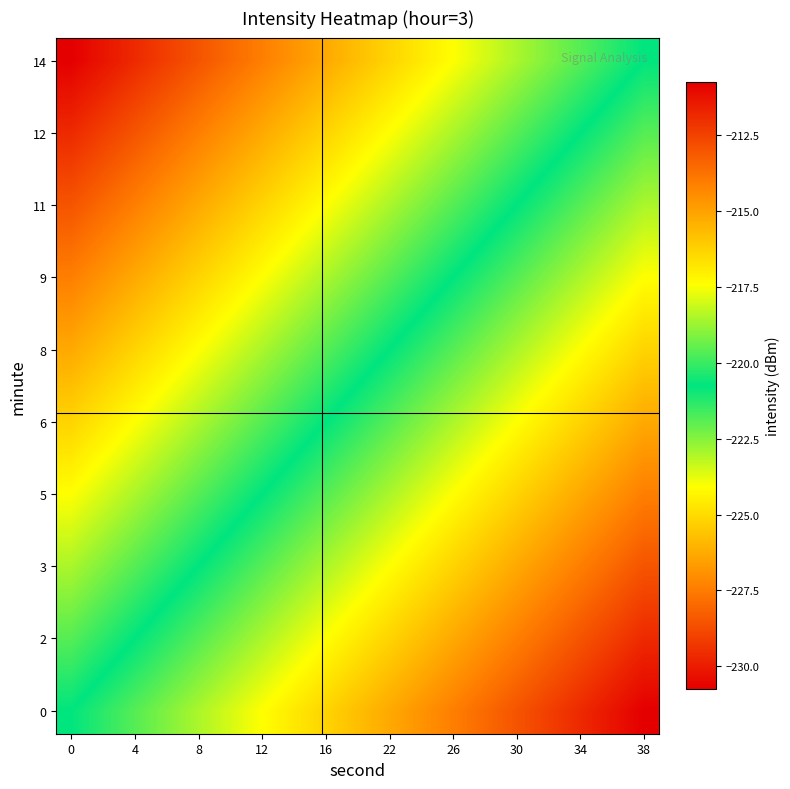

What is the smallest value displayed?

-230.7